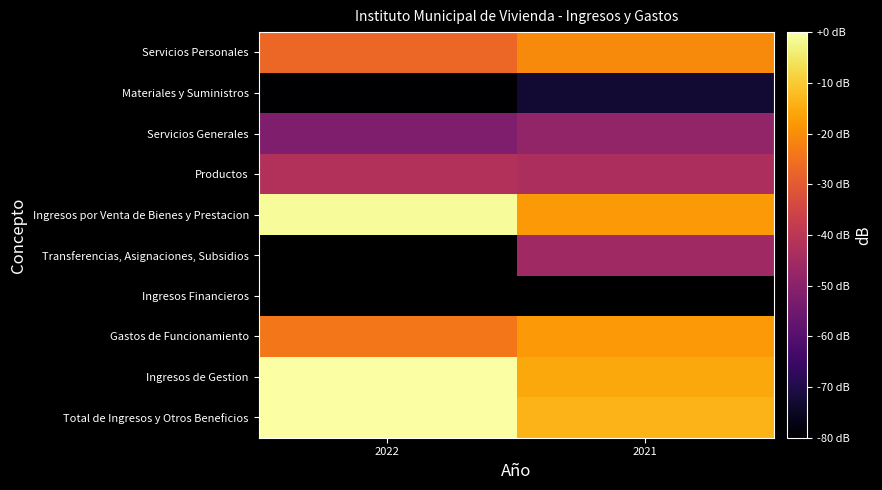

What is the sum of all Materiales y Suministros values?

-153.1